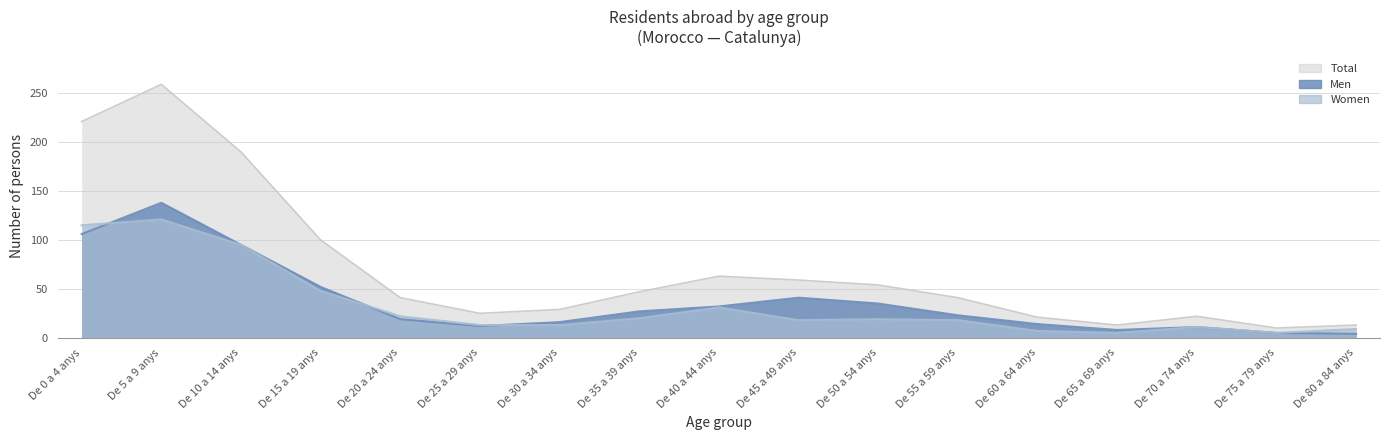

Does the chart display data point markers on the line(s)?

No